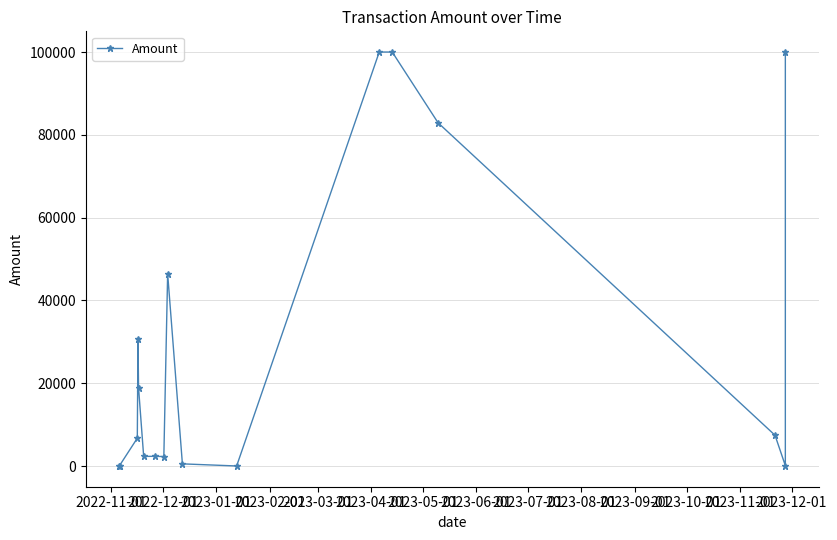

How many lines are shown in the chart?

1